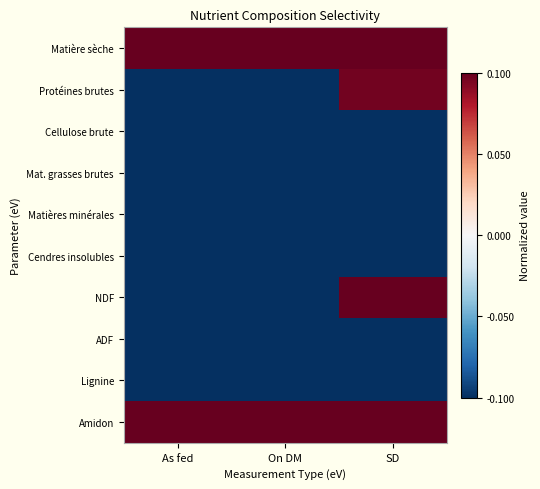

At which category does the chart reach its peak across all series?

As fed